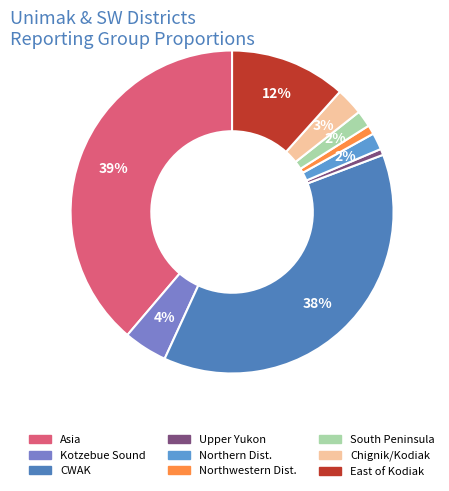

How many slices are in this pie chart?

9